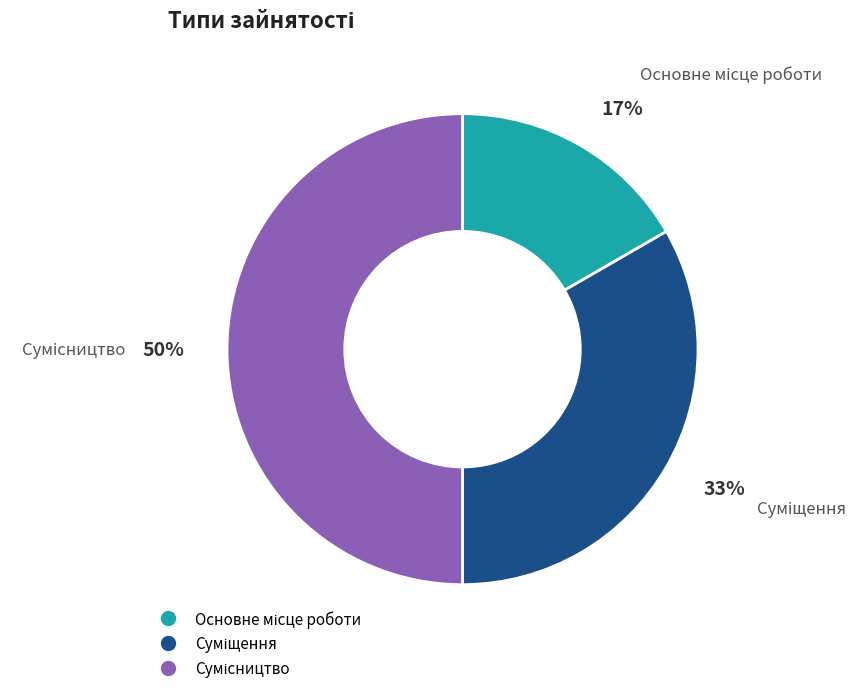

To the nearest percent, what is the average slice percentage?

33%